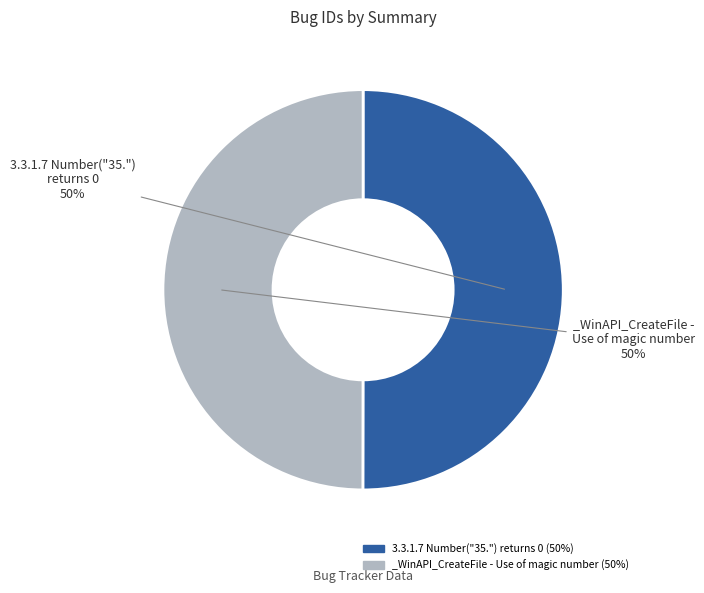

To the nearest percent, what portion does _WinAPI_CreateFile - Use of magic number (50%) represent?

50%